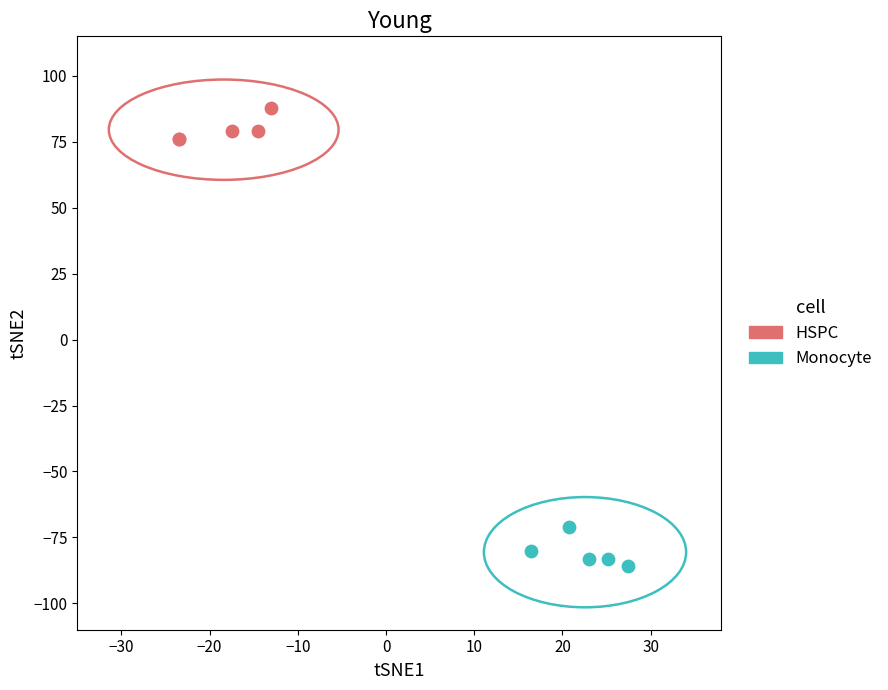

Which series contains the highest Y value?

HSPC